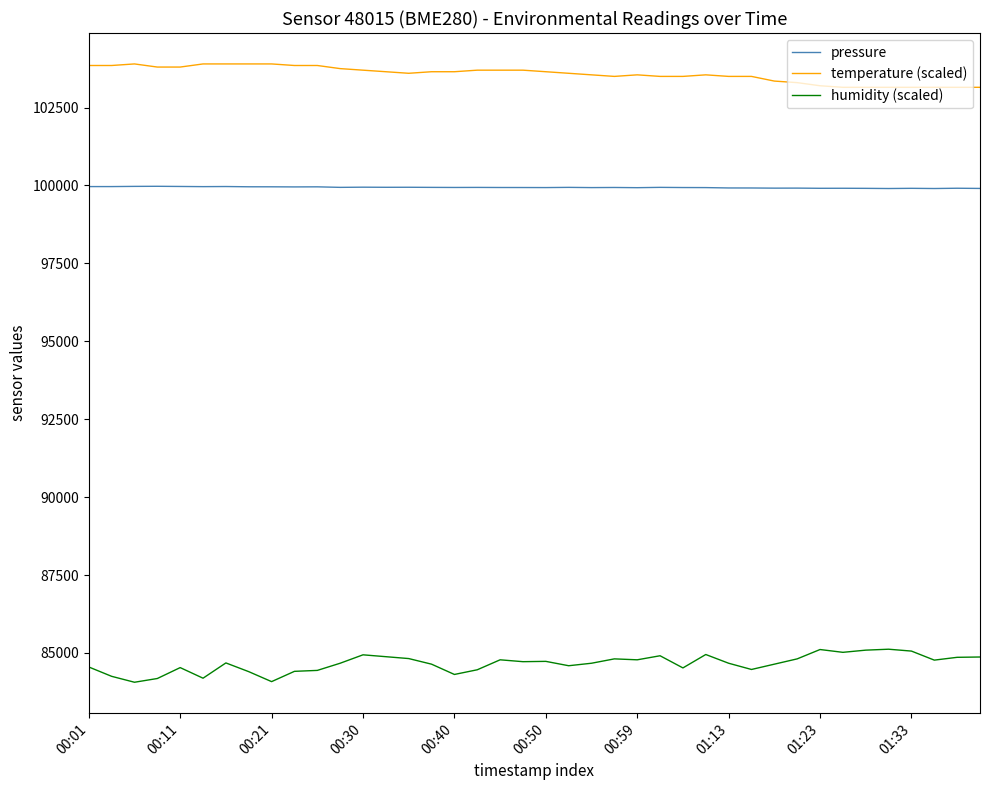

True or false: humidity (scaled) and temperature (scaled) cross at least once.

False